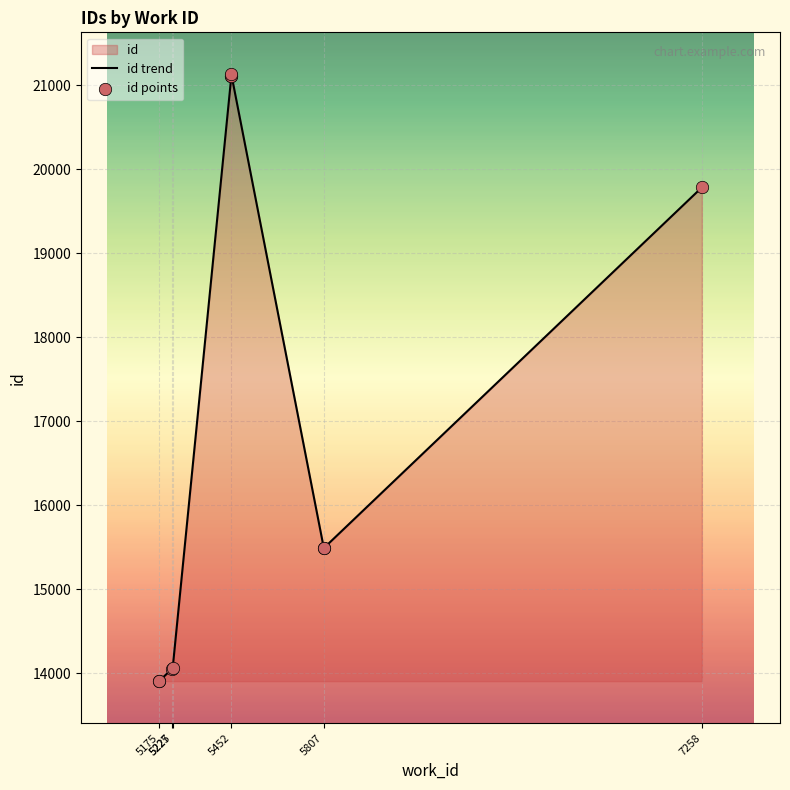

Which series has the largest Y range (max minus min)?

id trend